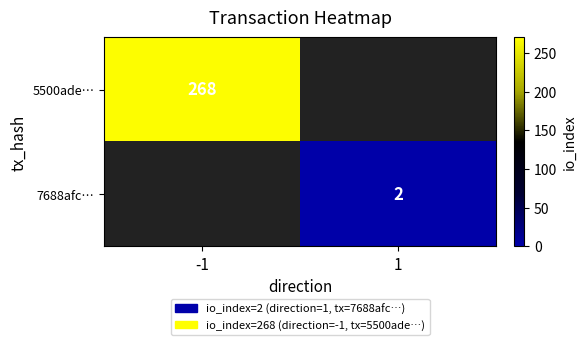

Count the number of data series in this chart.

2